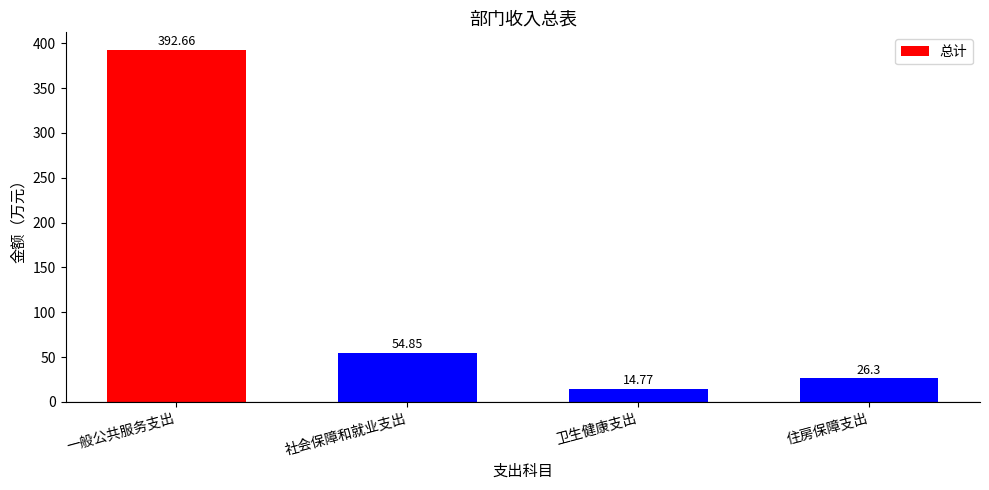

What is the ratio of the value at 卫生健康支出 to the value at 社会保障和就业支出?

0.3